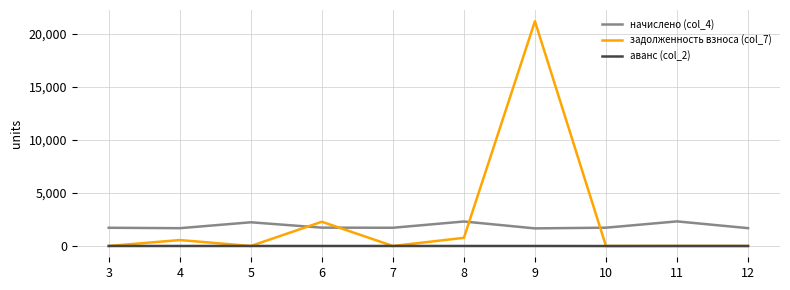

What is the difference between the начислено (col_4) values at 5 and 12?

553.6